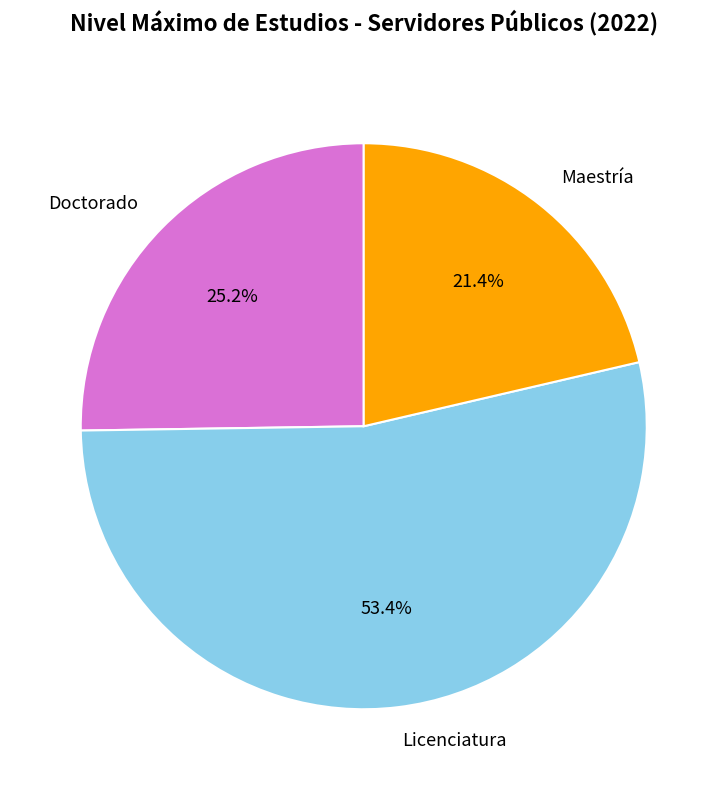

Is the sum of Maestría and Doctorado greater than half?

No